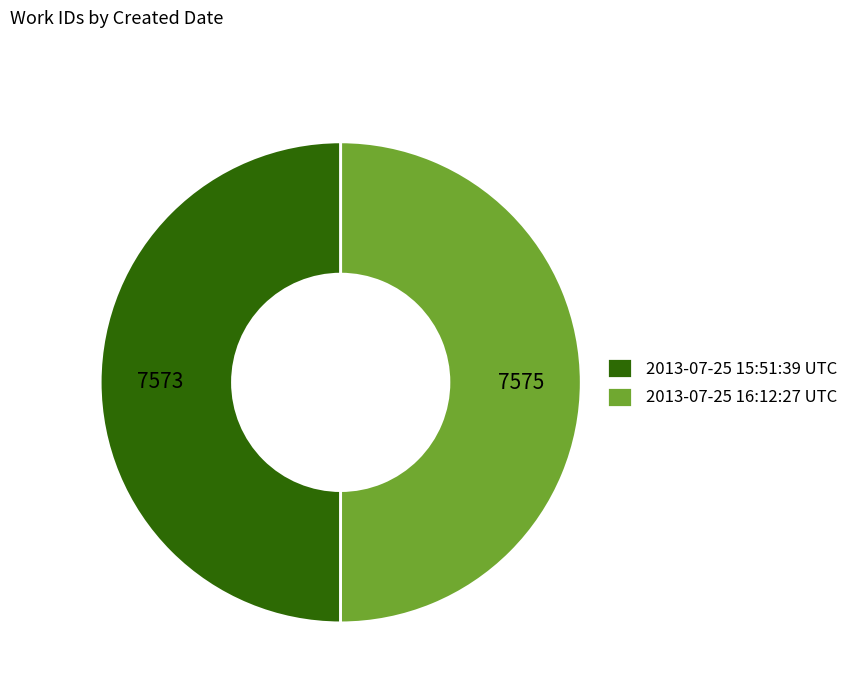

Approximately how many times larger is the value at 2013-07-25 16:12:27 UTC compared to 2013-07-25 15:51:39 UTC?

1.0